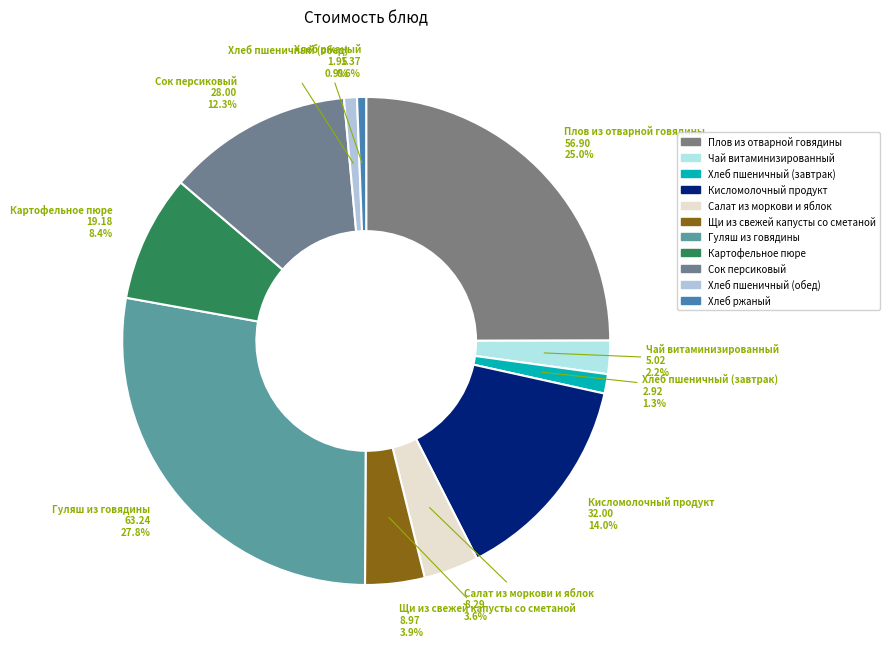

What portion of the pie excludes Кисломолочный продукт?

86.0%